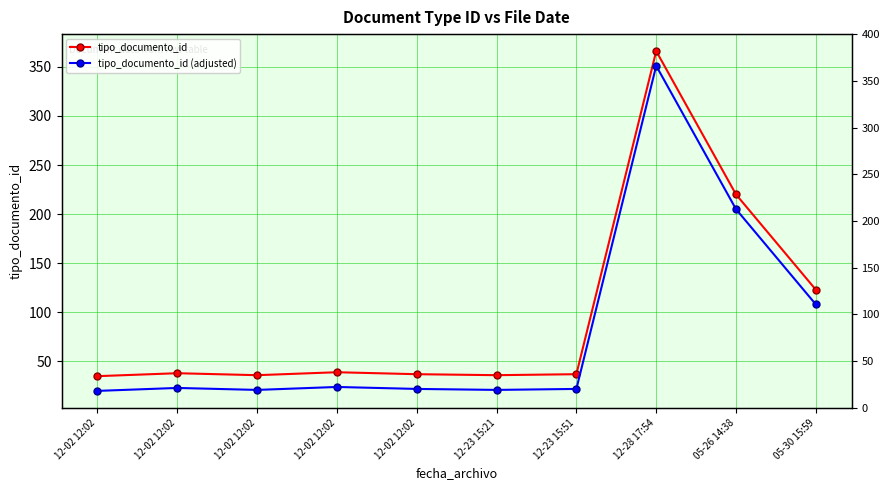

Rank the series by their average value, from lowest to highest.

tipo_documento_id (adjusted), tipo_documento_id